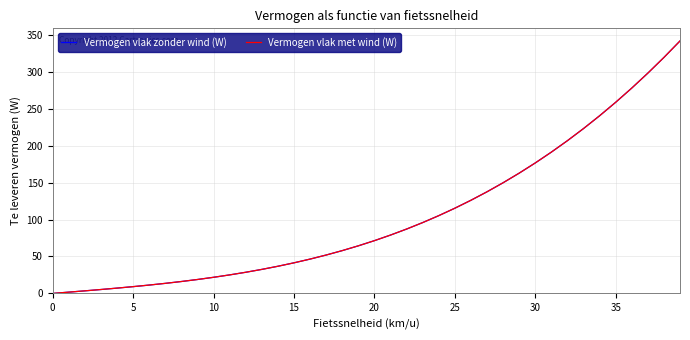

Does the chart display data point markers on the line(s)?

No